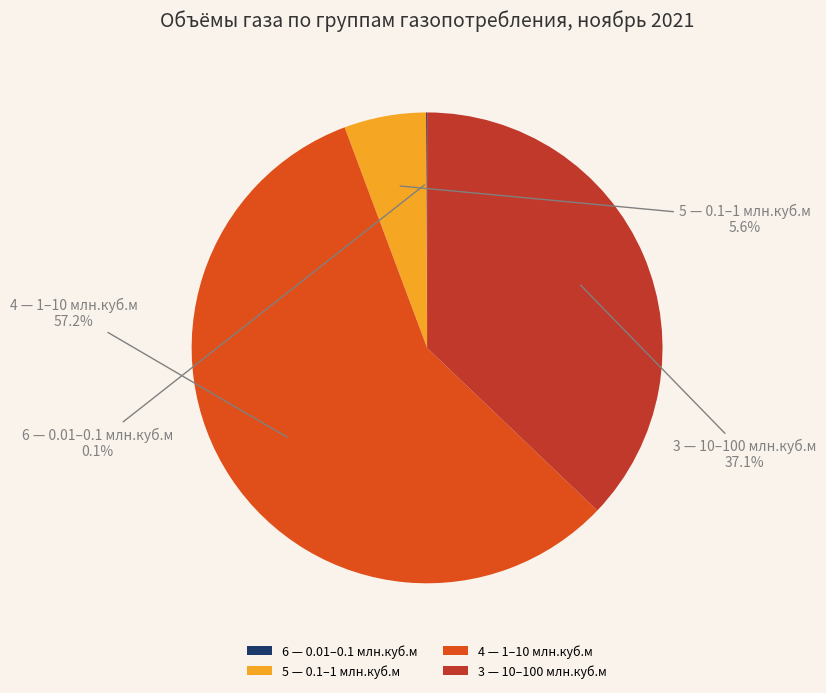

Does 4 — 1–10 млн.куб.м account for over 50% of the chart?

Yes